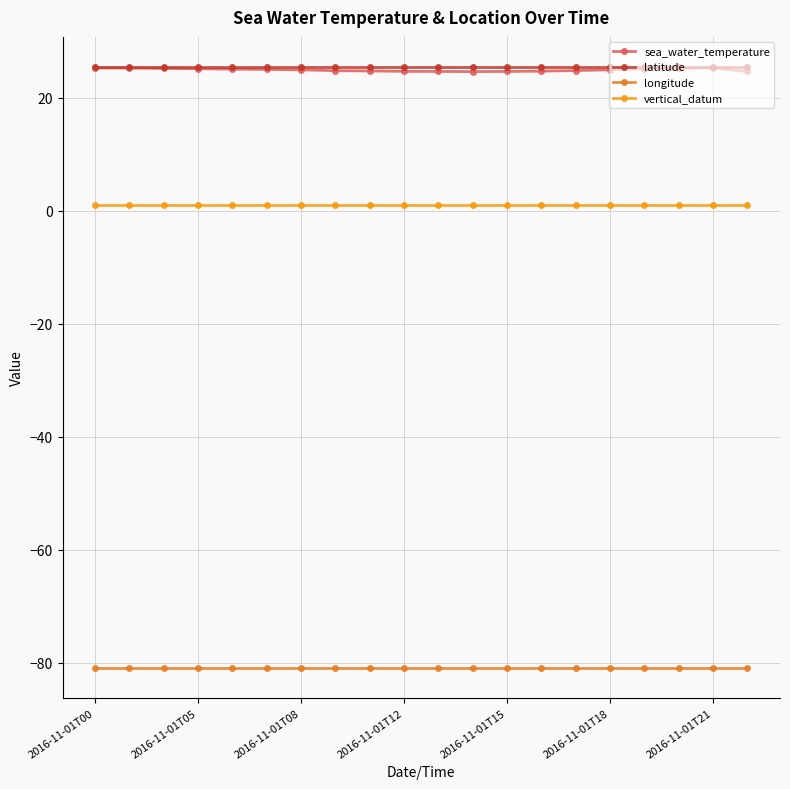

Reading left to right, transcribe all the data shown in this chart.

sea_water_temperature: 25.2	25.2	25.2	25.1	25.0	25.0	24.9	24.8	24.7	24.6	24.6	24.6	24.6	24.7	24.8	24.9	25.1	25.2	25.3	24.6
latitude: 25.4	25.4	25.4	25.4	25.4	25.4	25.4	25.4	25.4	25.4	25.4	25.4	25.4	25.4	25.4	25.4	25.4	25.4	25.4	25.4
longitude: -80.9	-80.9	-80.9	-80.9	-80.9	-80.9	-80.9	-80.9	-80.9	-80.9	-80.9	-80.9	-80.9	-80.9	-80.9	-80.9	-80.9	-80.9	-80.9	-80.9
vertical_datum: 1.0	1.0	1.0	1.0	1.0	1.0	1.0	1.0	1.0	1.0	1.0	1.0	1.0	1.0	1.0	1.0	1.0	1.0	1.0	1.0